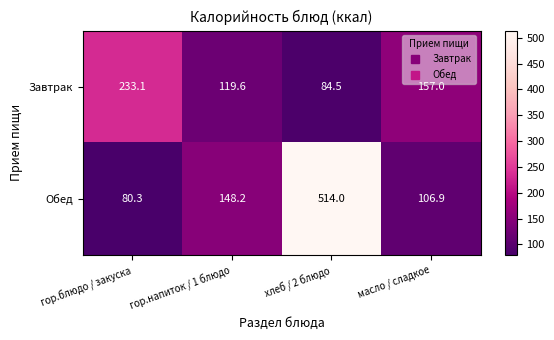

What is the difference between the maximum and minimum values in the Обед series?

433.7